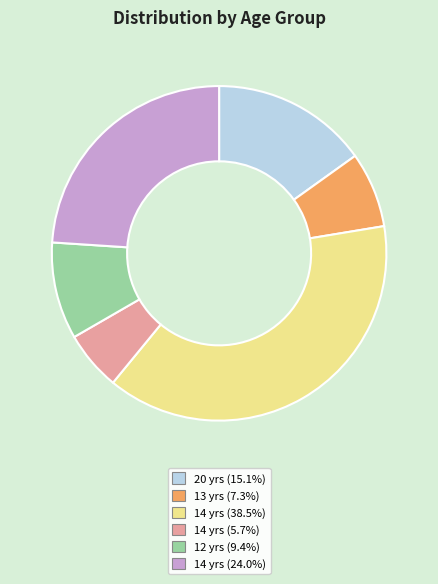

Is there any slice that represents more than half of the pie?

No